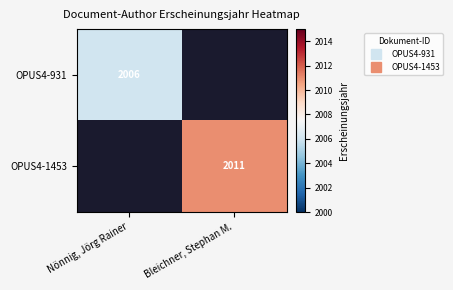

List the labels in order of OPUS4-1453 value, smallest first.

Nönnig, Jörg Rainer, Bleichner, Stephan M.